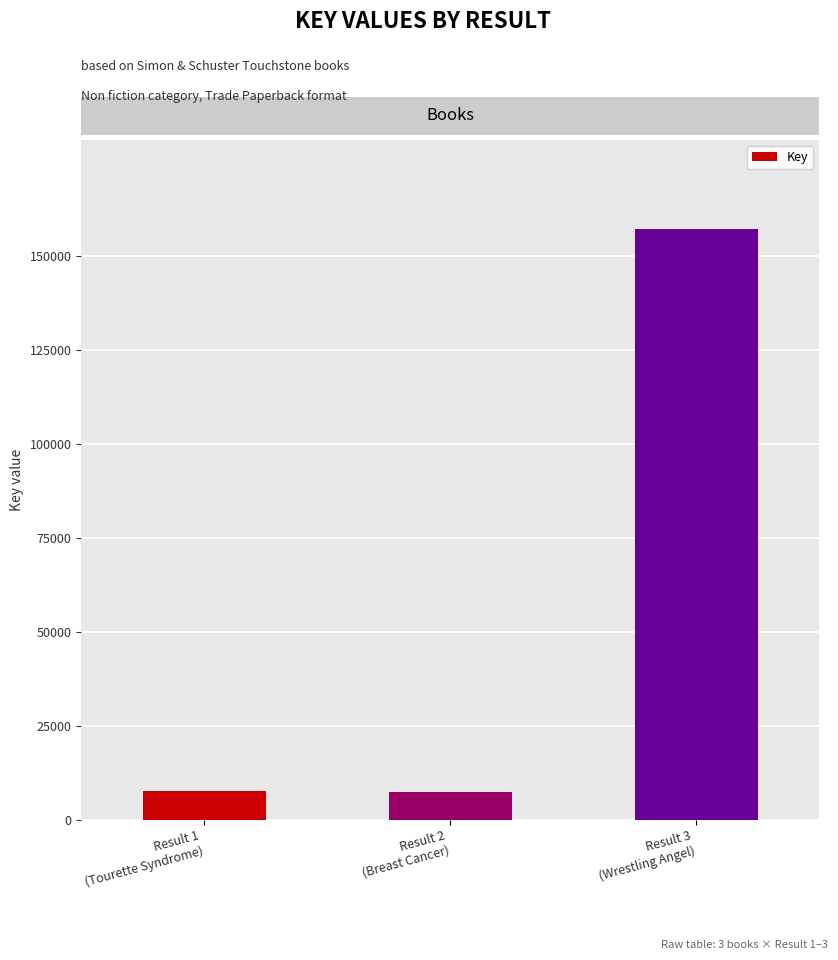

What is the average value?

57523